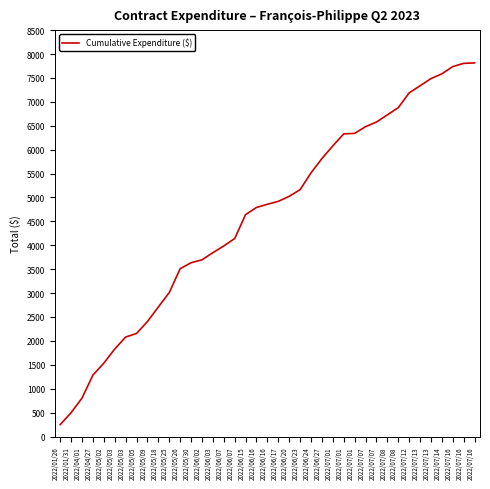

Does the chart have visible grid lines?

No